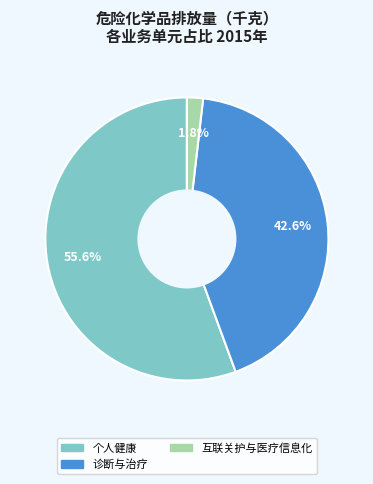

To the nearest percent, what portion does 诊断与治疗 represent?

43%